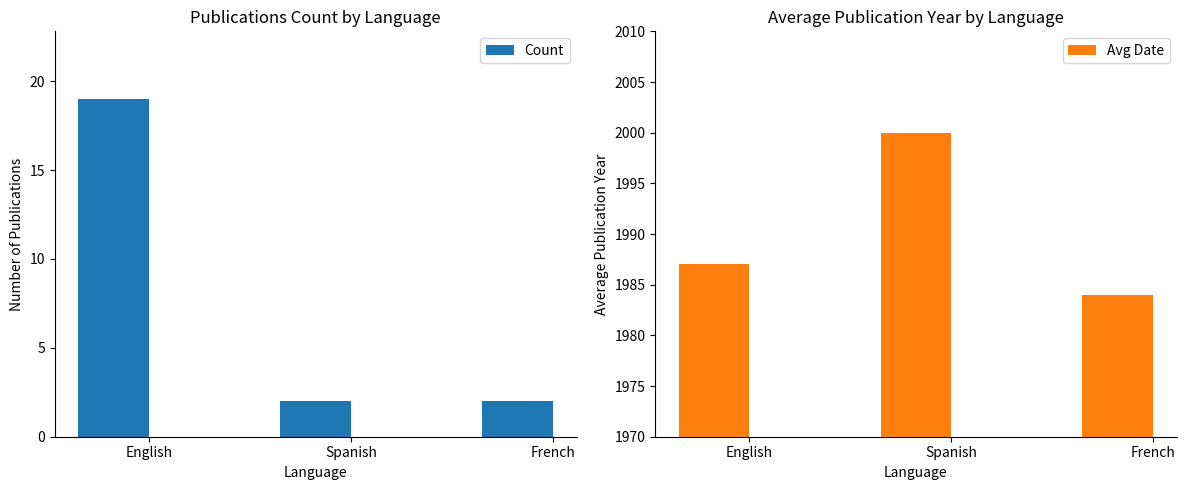

Which series changed the most between English and French?

Count